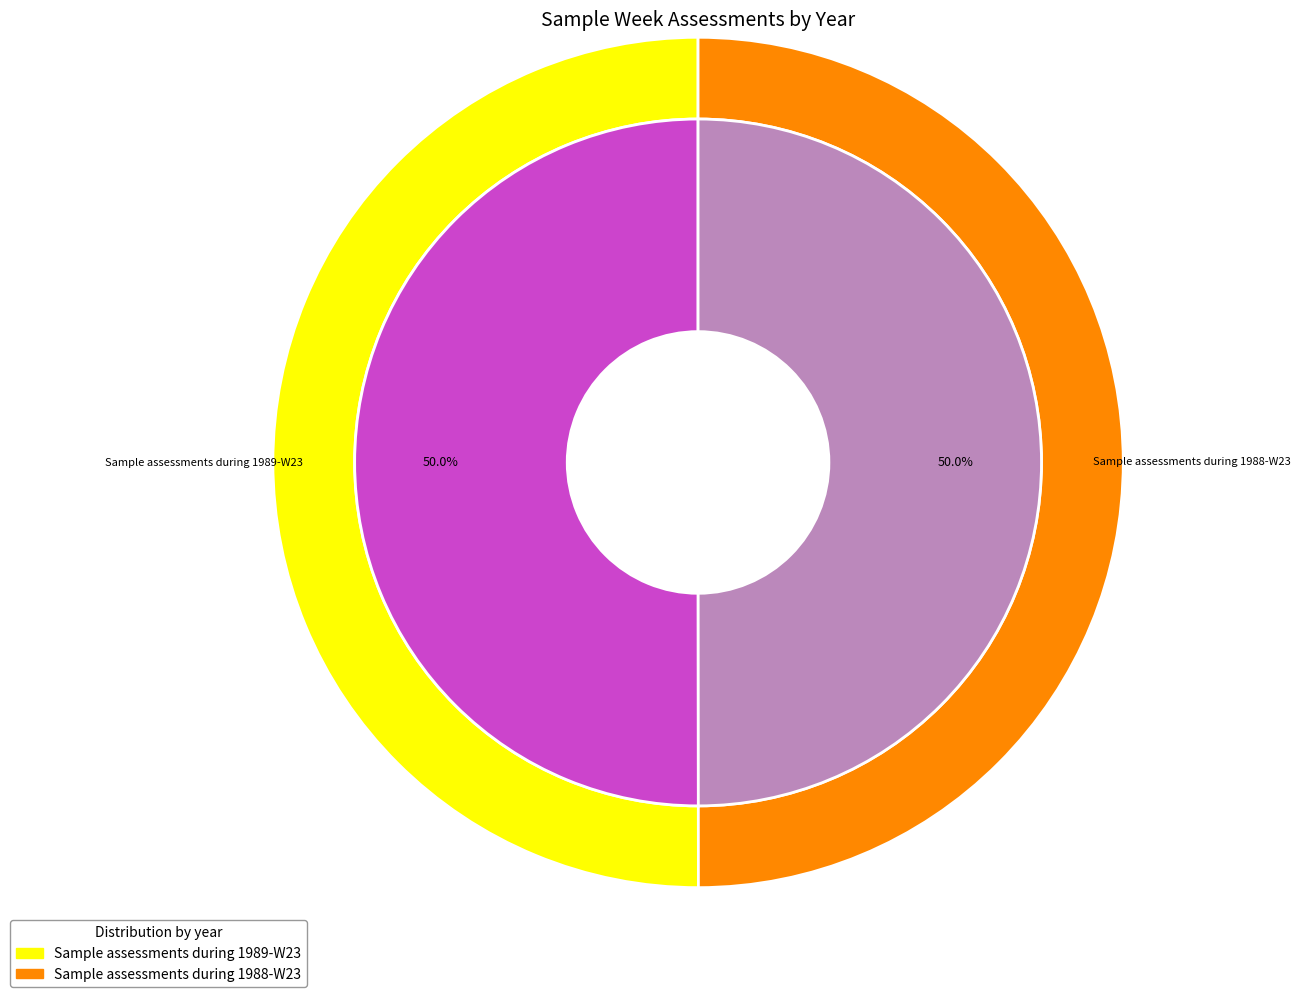

Which slice is the largest?

Sample assessments during 1989-W23